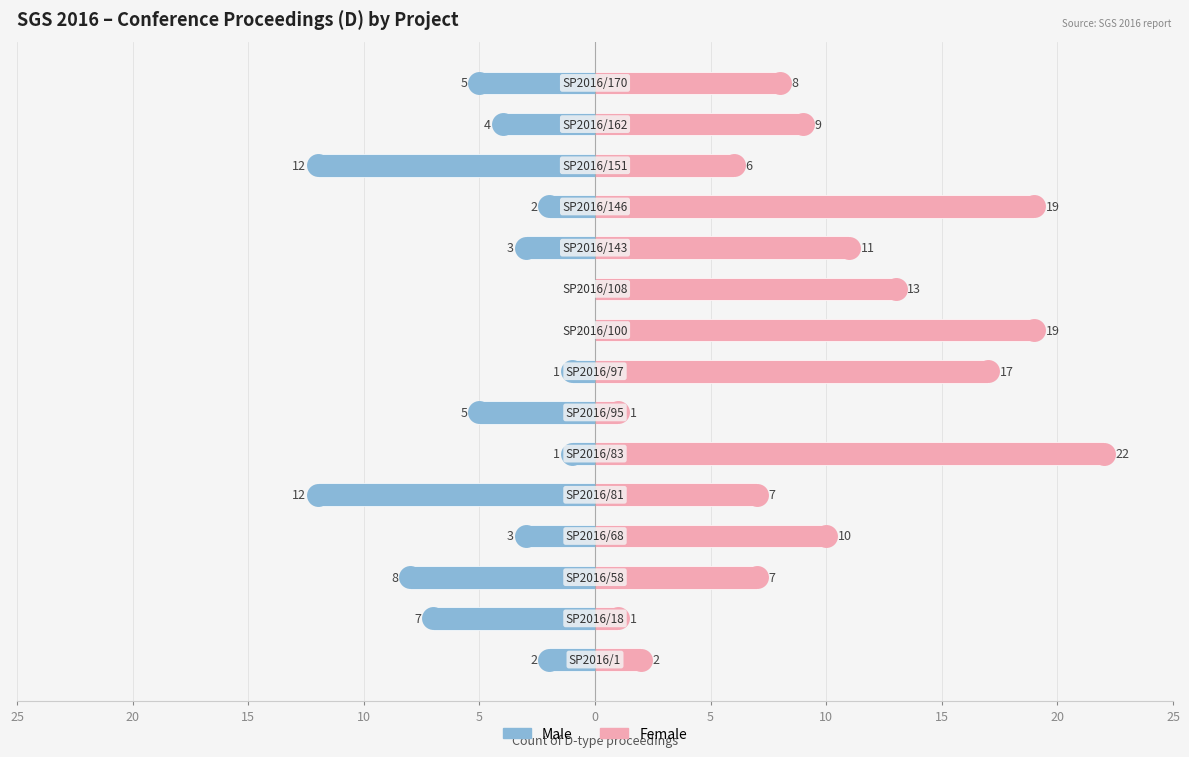

What is the maximum value shown in the chart?

22